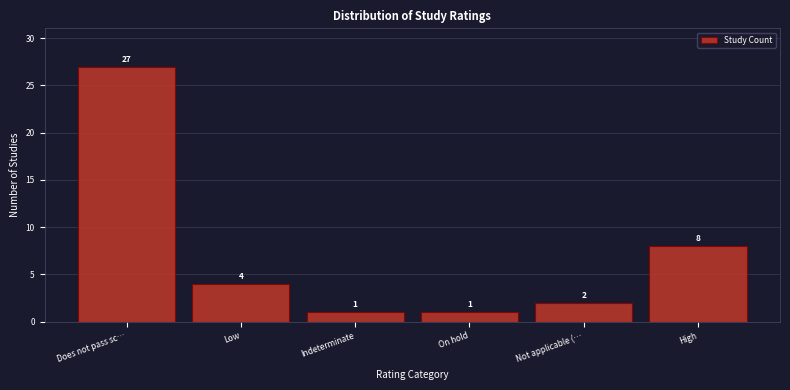

Reading left to right, list all the values displayed in this chart.

27	4	1	1	2	8